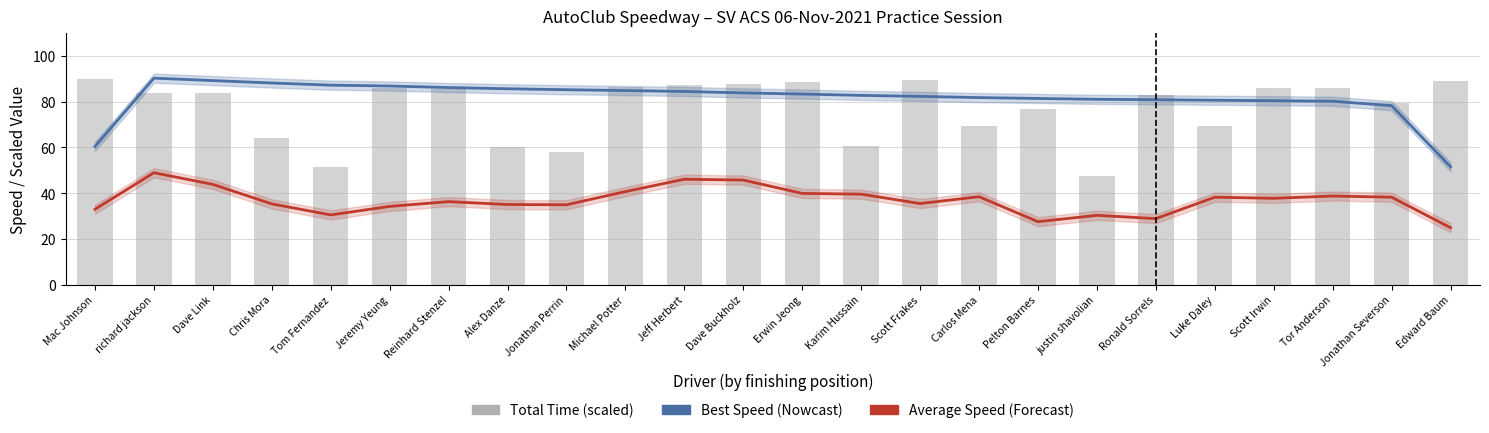

Where does the Average Speed (Forecast) series first go above 37?

richard jackson